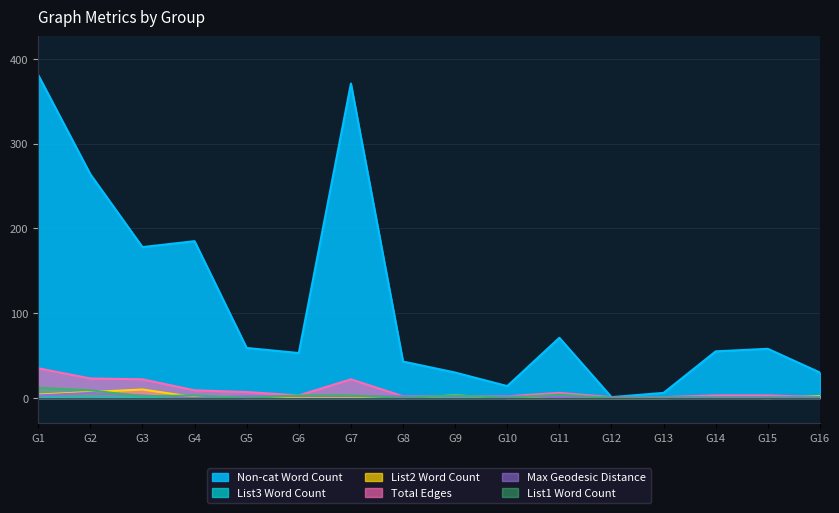

What is the value of the Total Edges point at the 13th from the left?

1